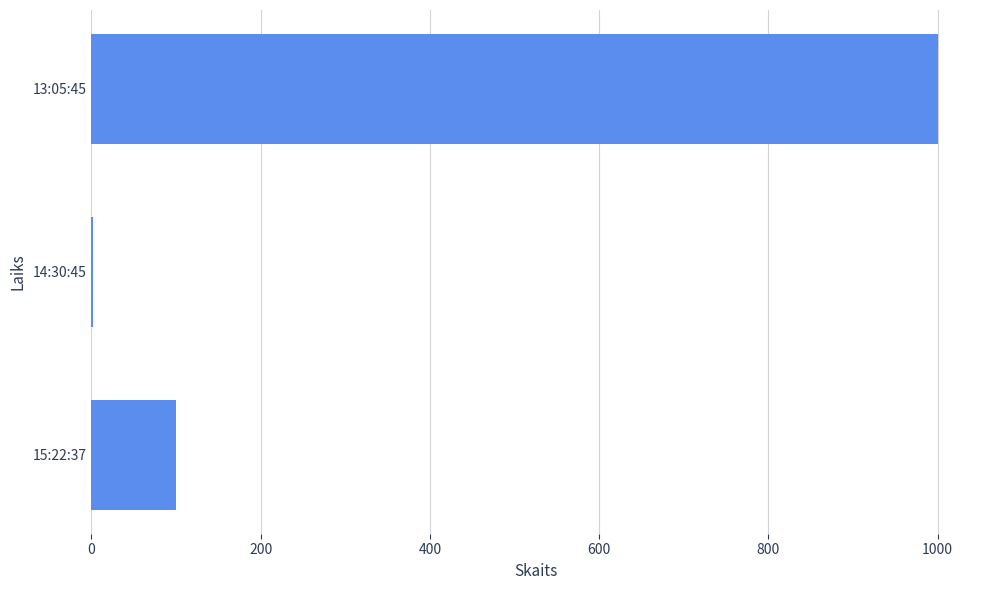

Are the bars grouped side by side (vs. stacked)?

No